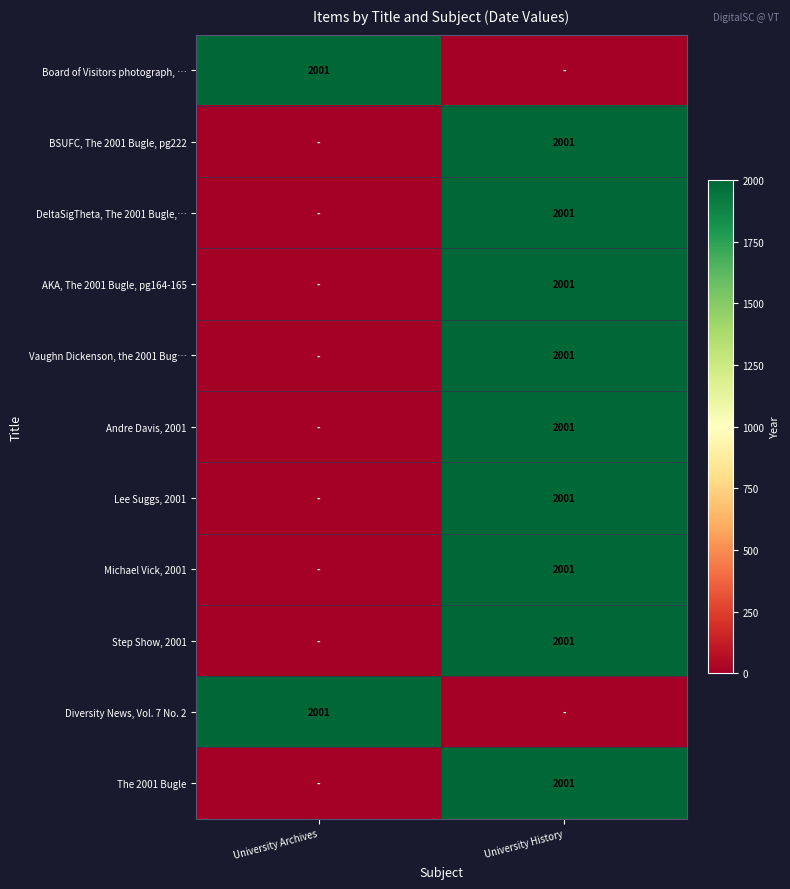

Is it true that Step Show, 2001 equals 3317 at University History?

False